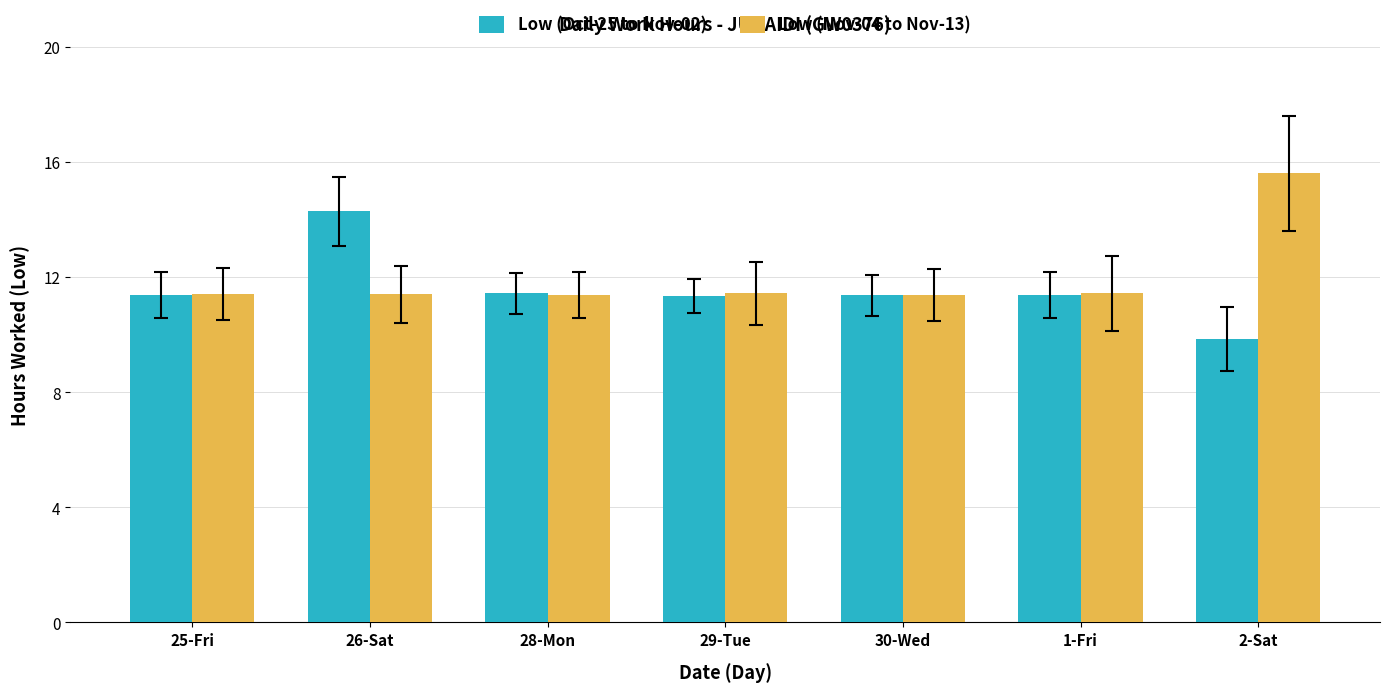

What is the average value of the Low (Nov-04 to Nov-13) series?

12.0